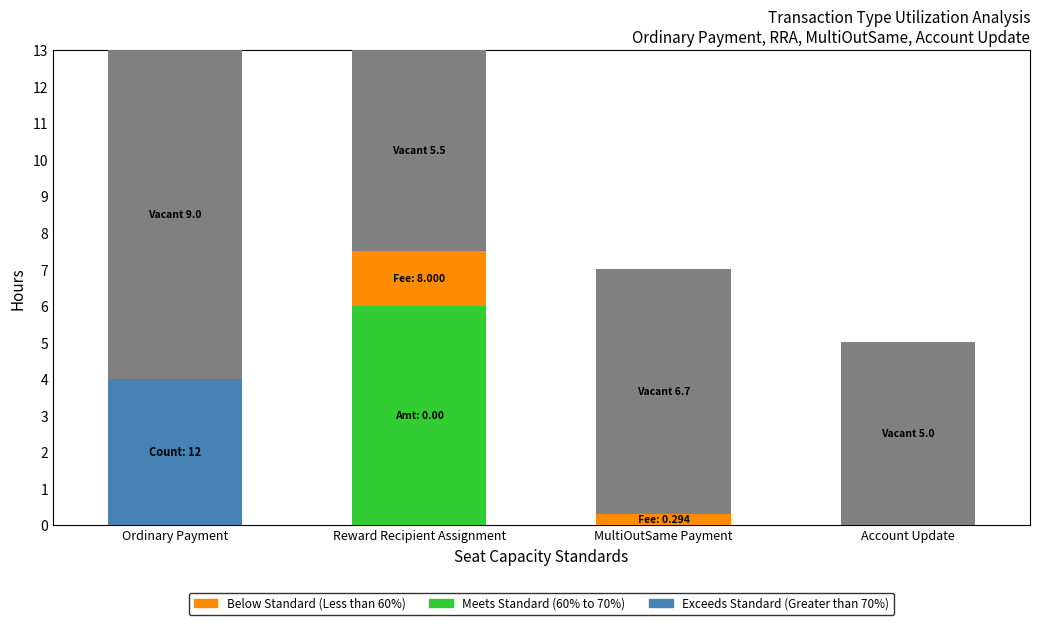

Are the bars horizontal?

No